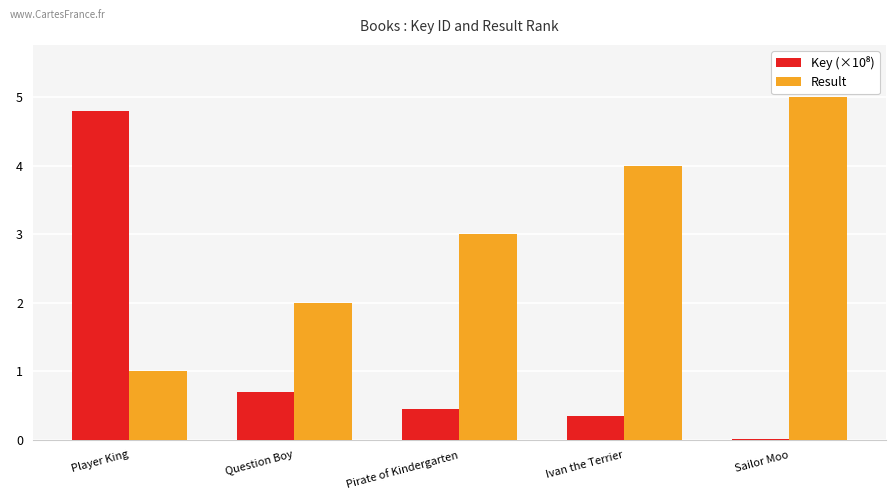

The Result series shows 2.0 at Question Boy. True or false?

True